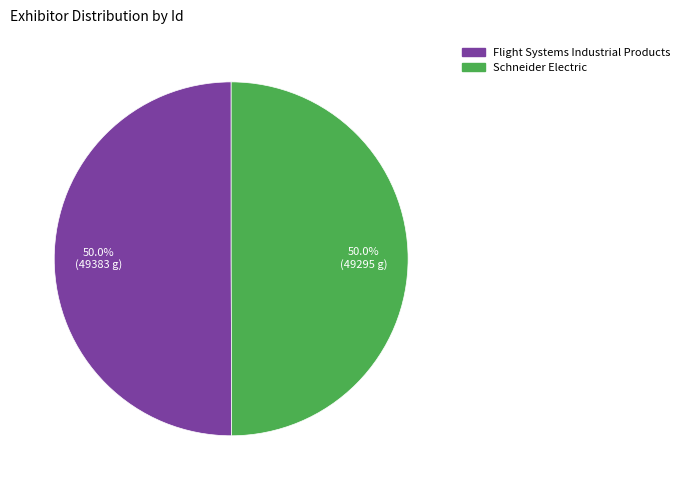

True or false: Schneider Electric accounts for 61% of the total.

False